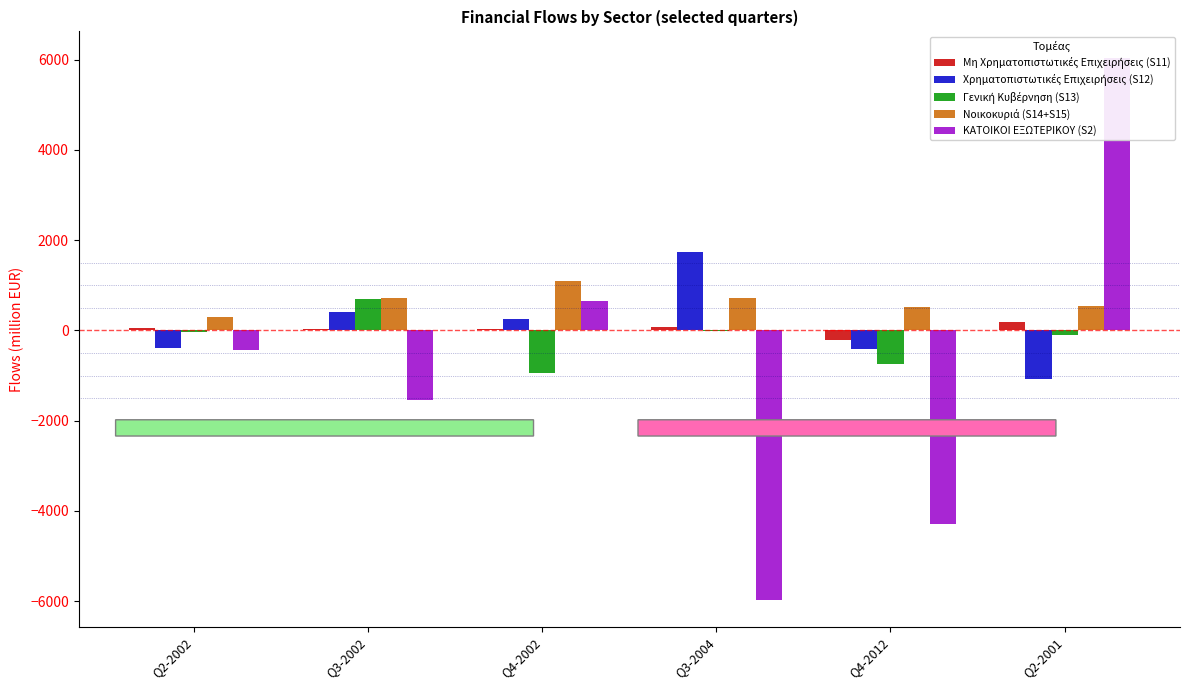

Between Q4-2002 and Q3-2004, which is larger?

Q3-2004